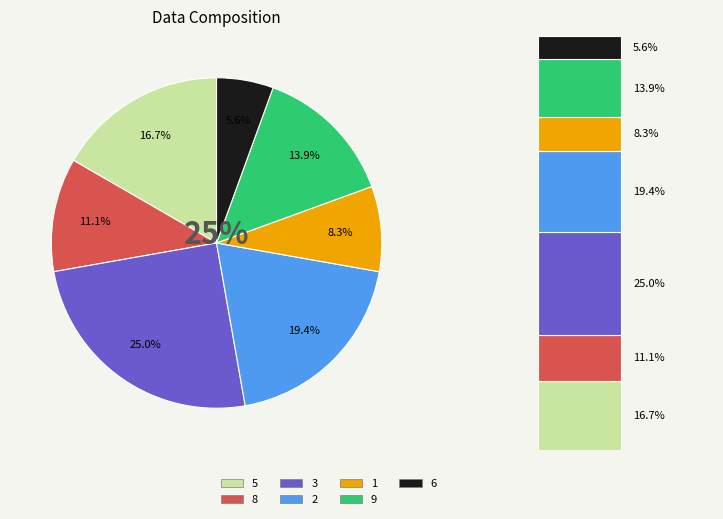

Between 6 and 8, which is larger?

8